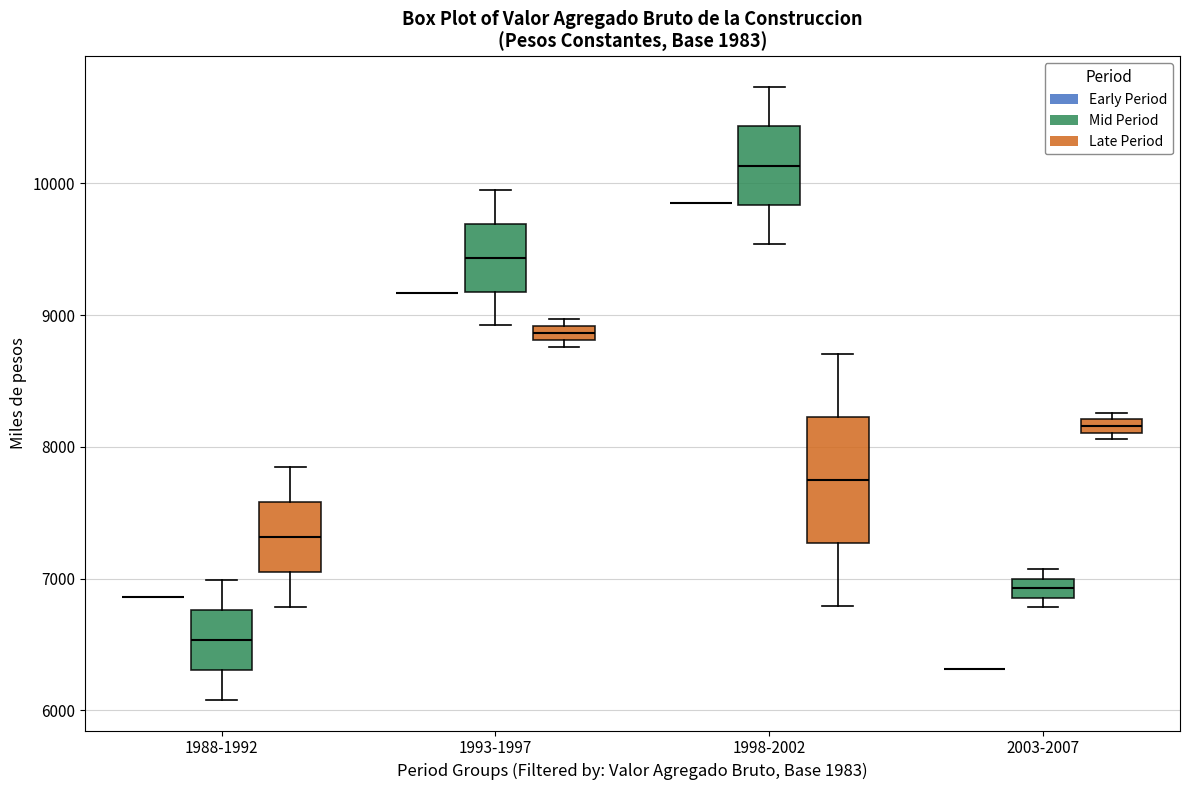

Which box is the tallest, from its lower edge to its upper edge?

1998-2002 (Late Period)